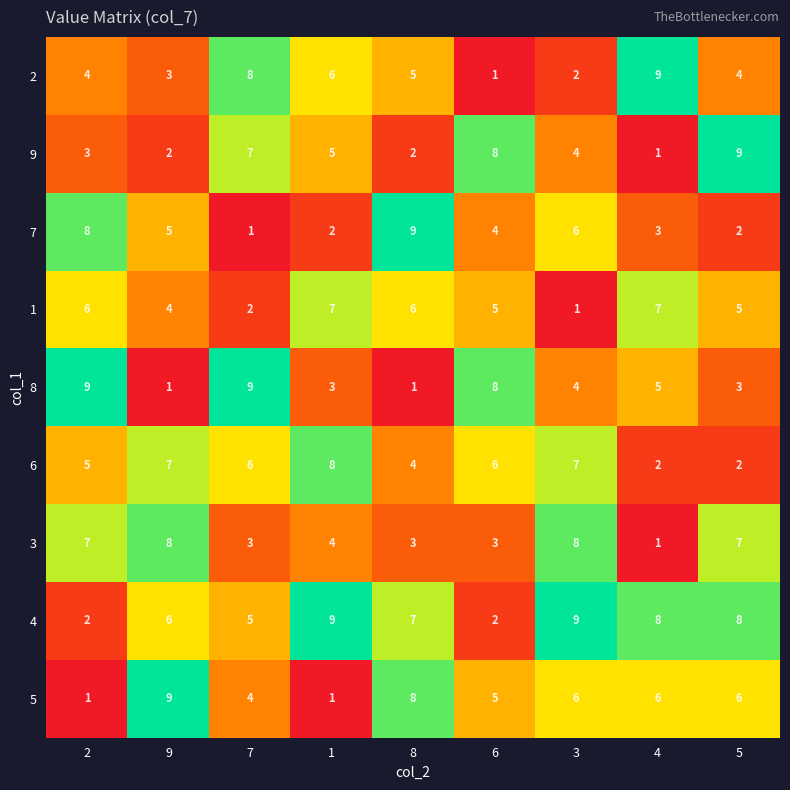

How many 8 values are between 3 and 8?

5